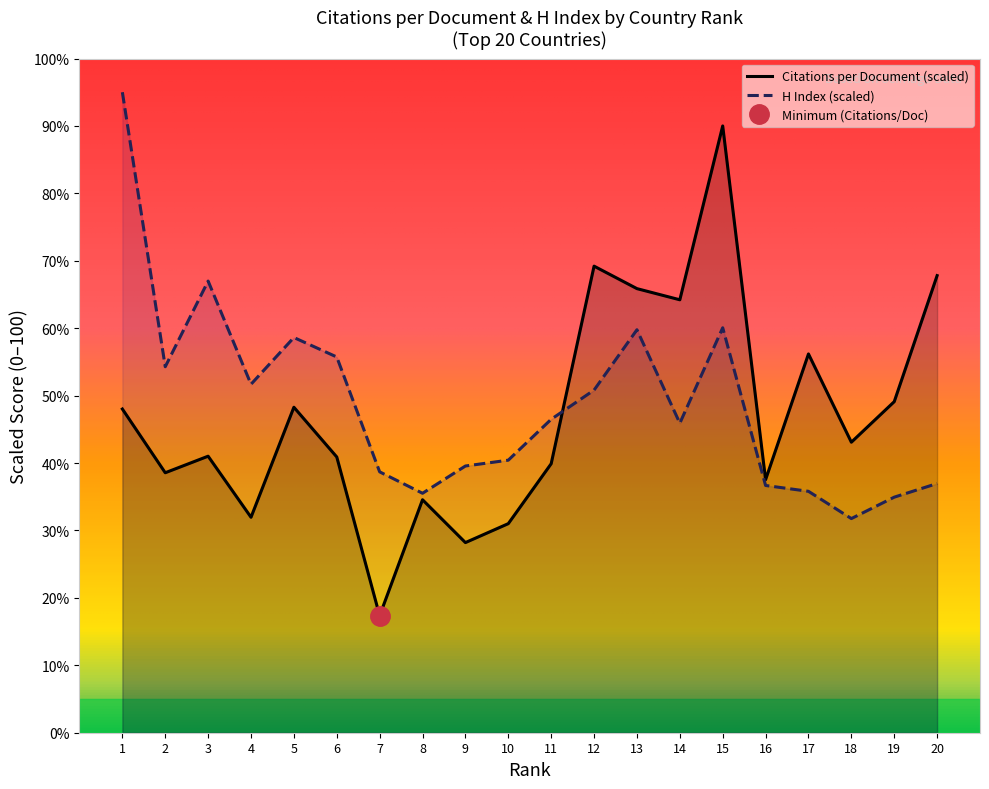

The H index series shows 67.0 at 3. True or false?

True